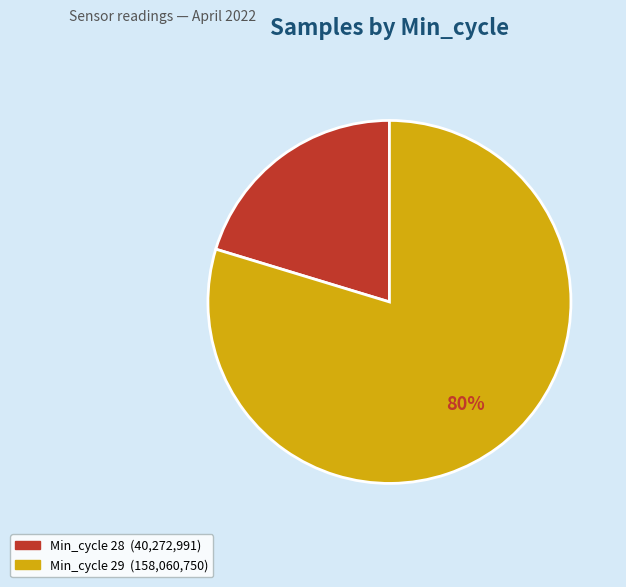

Is there any slice that represents more than half of the pie?

Yes